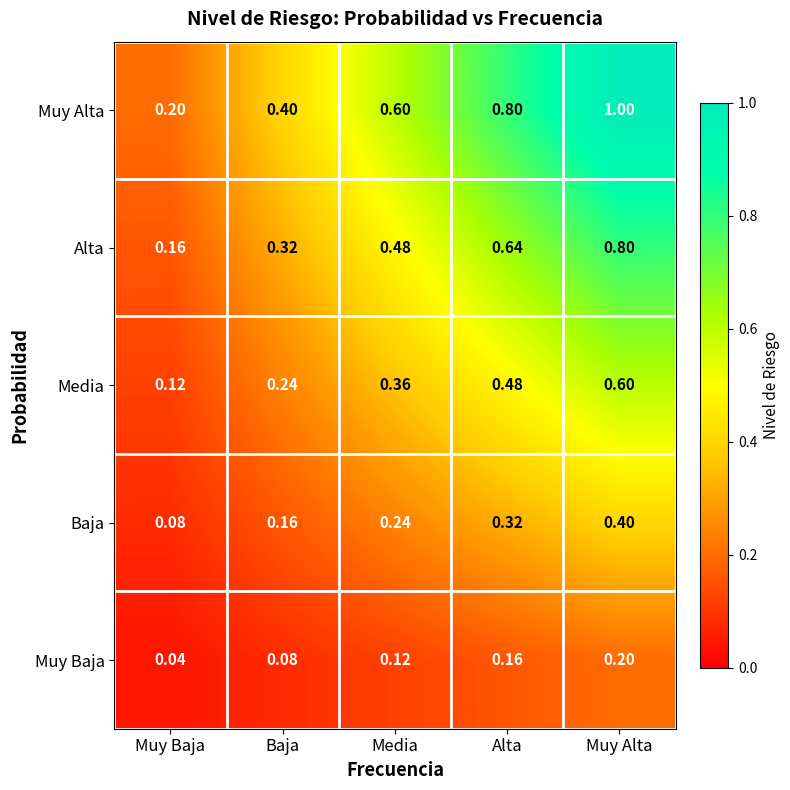

What is the difference between the highest and lowest values at Muy Baja?

0.2